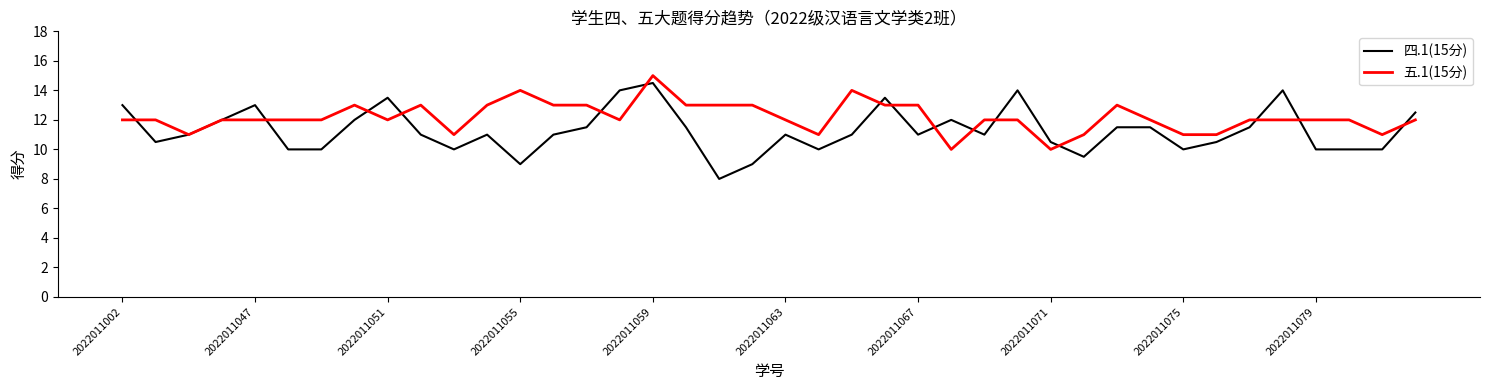

Which series has the largest total across all categories?

五.1(15分)